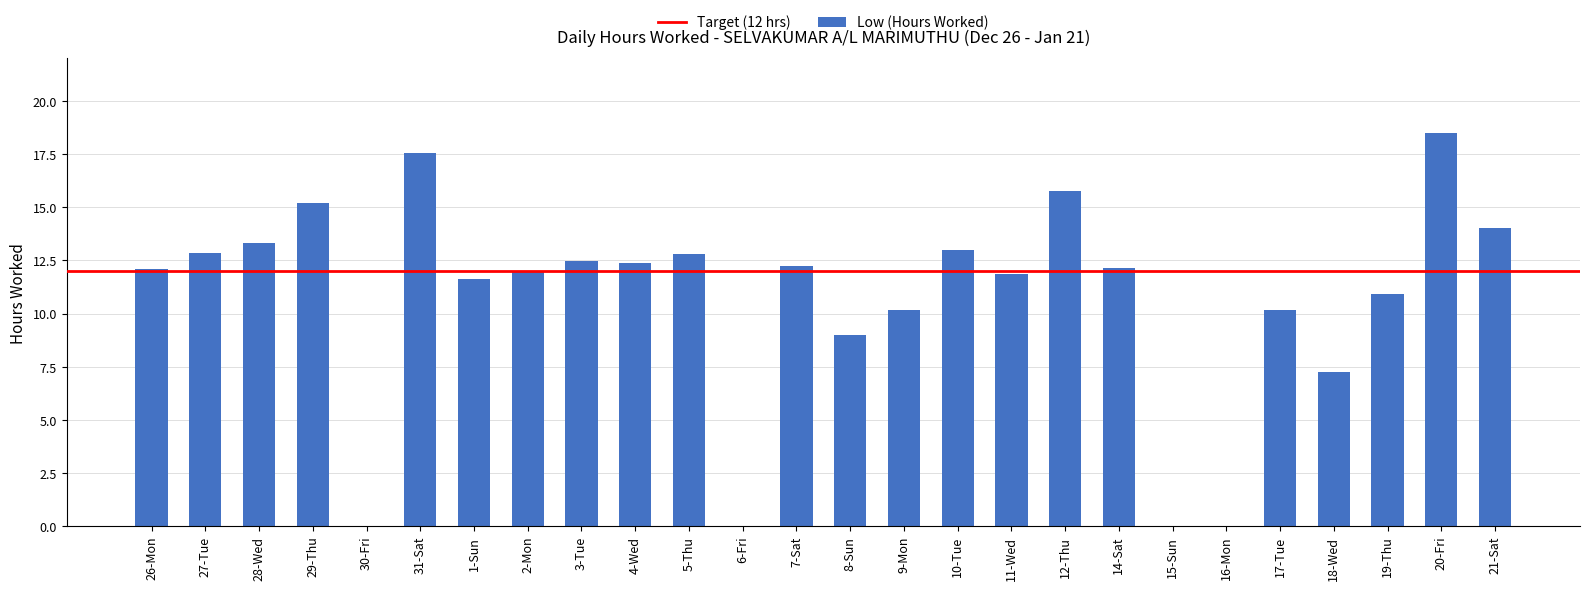

At which label is the value closest to 9?

8-Sun